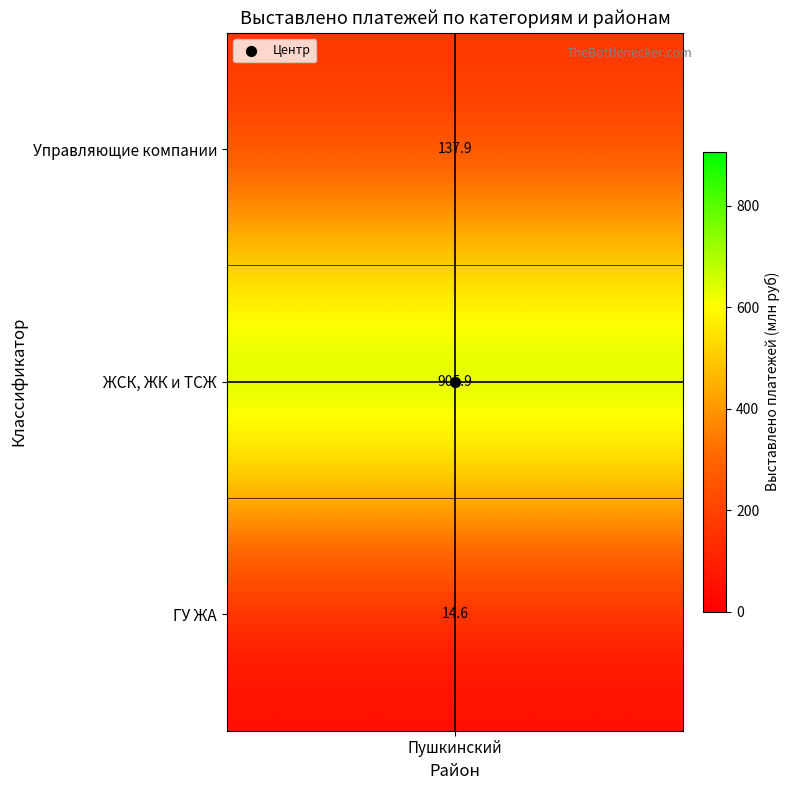

True or false: the data shows 14.6 at ГУ ЖА_Пушкинский.

True